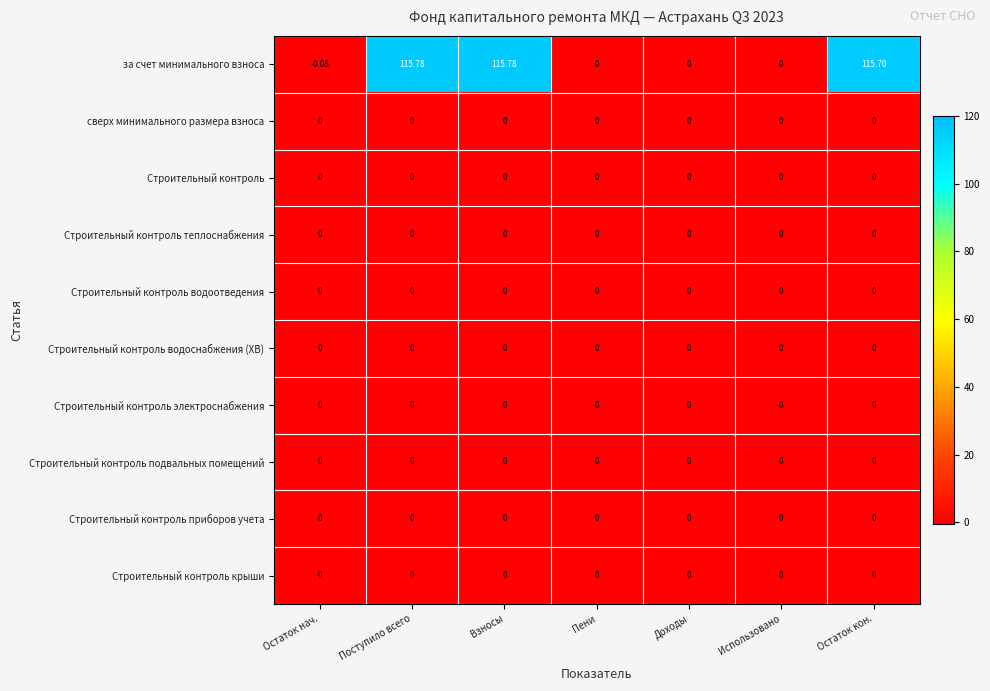

Between Поступило всего and Пени, which series saw the biggest shift?

за счет минимального взноса